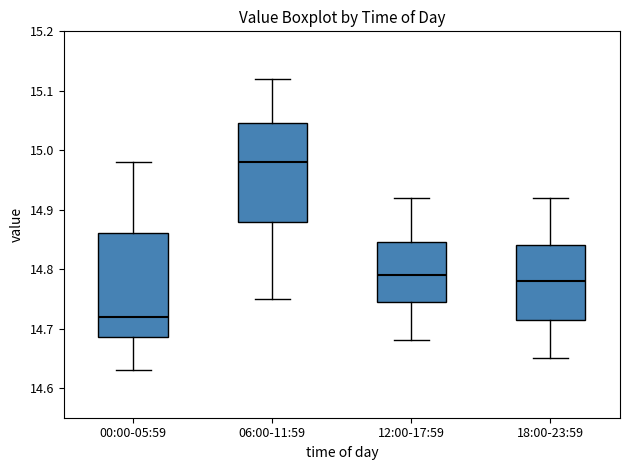

Which box has the highest median line?

06:00-11:59